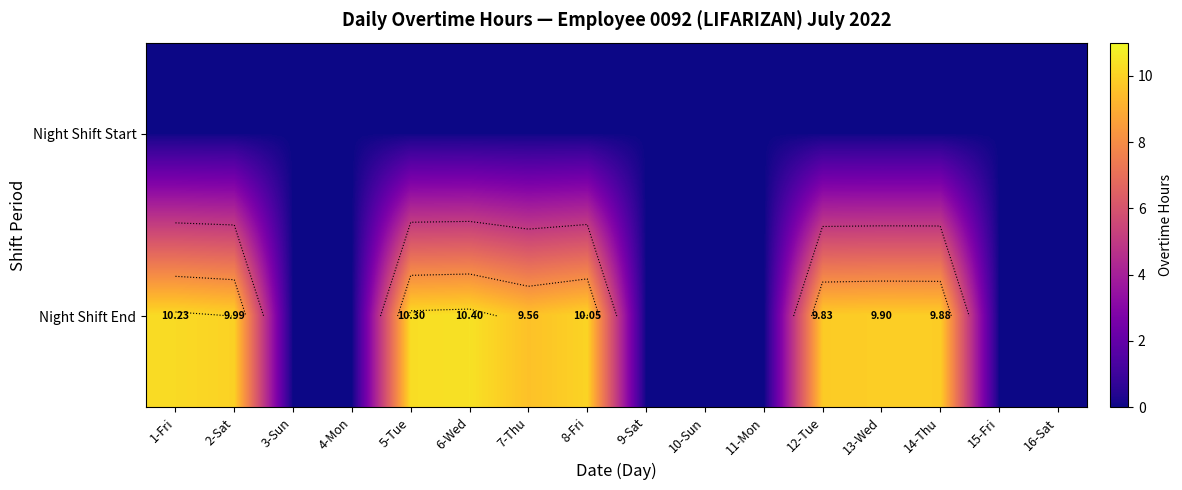

Between 7-Thu and 9-Sat, which series saw the biggest shift?

Night Shift End